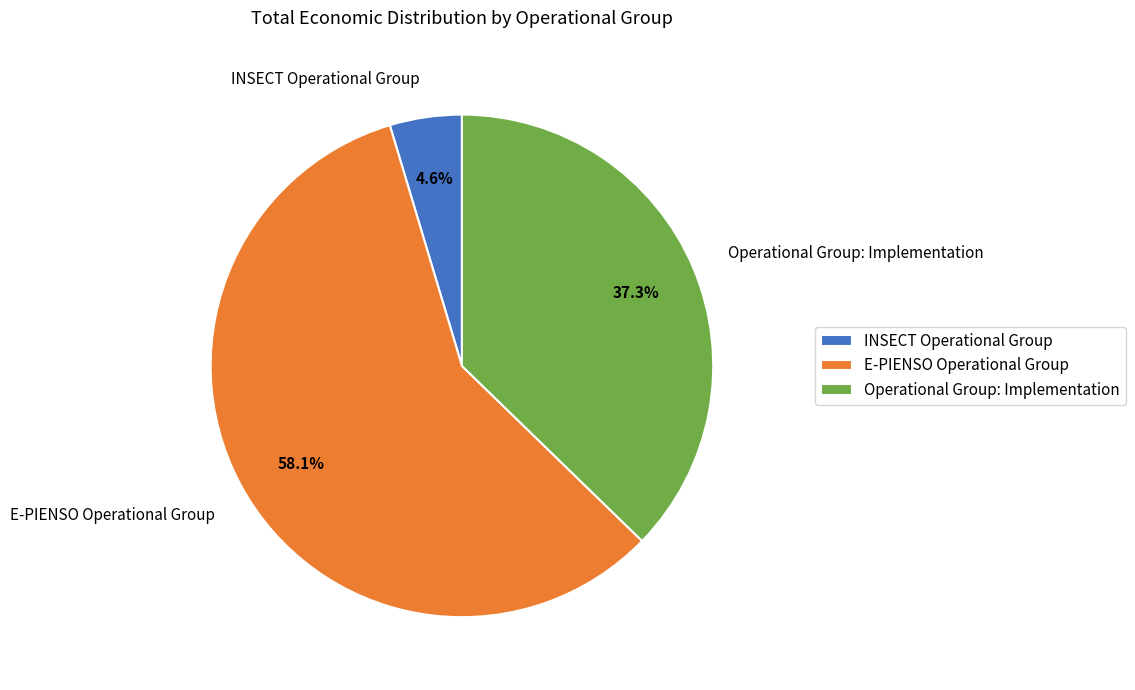

To the nearest percent, what is the difference between the E-PIENSO Operational Group and Operational Group: Implementation slice percentages?

21%